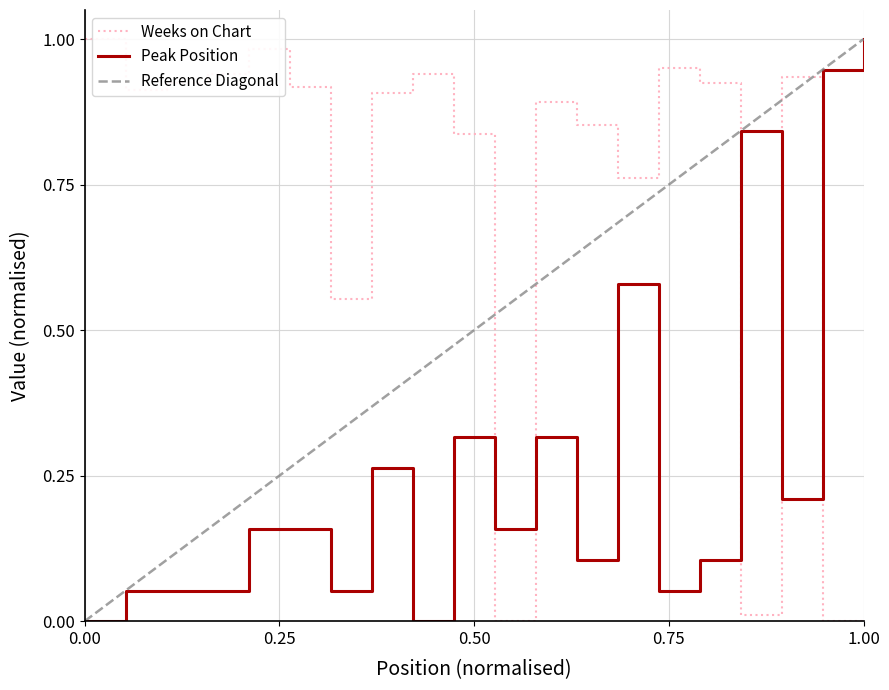

True or false: Weeks on Chart has a value of 0.9 at 4.

True